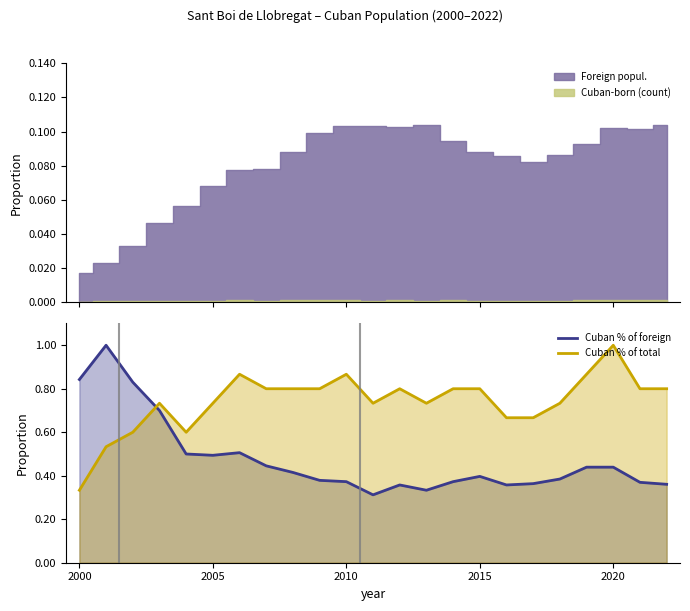

How many intersections are there between Cuban % of foreign and Cuban % of total?

1